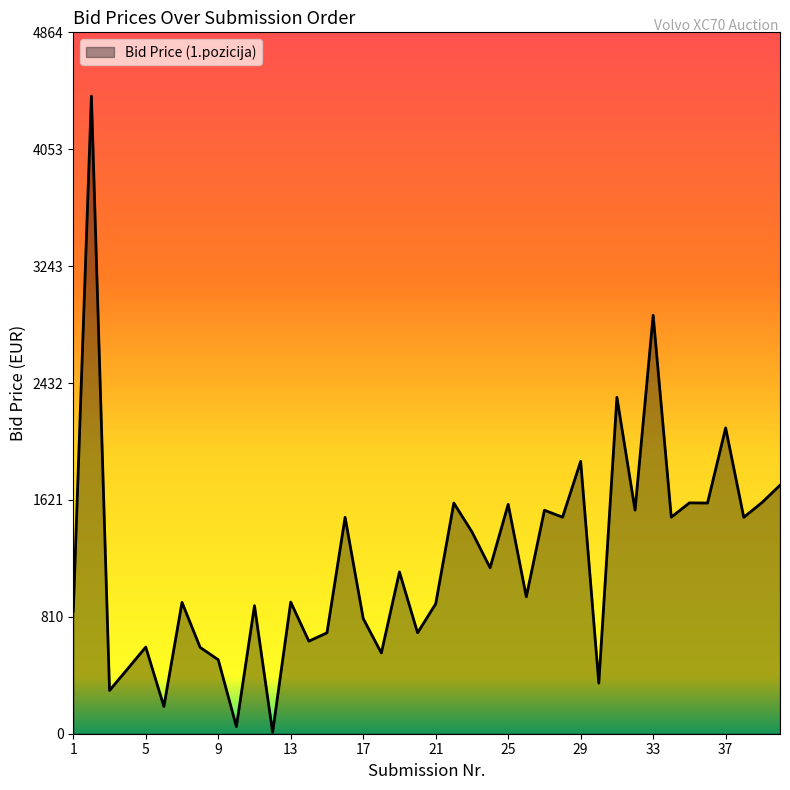

What is the difference between the maximum and minimum values?

4412.4